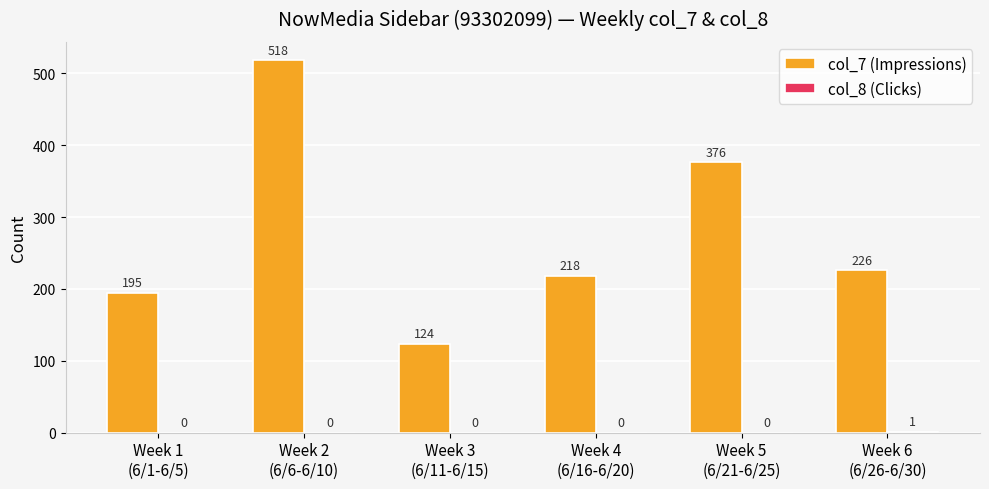

At which category is the sum across all series the highest?

Week 2
(6/6-6/10)